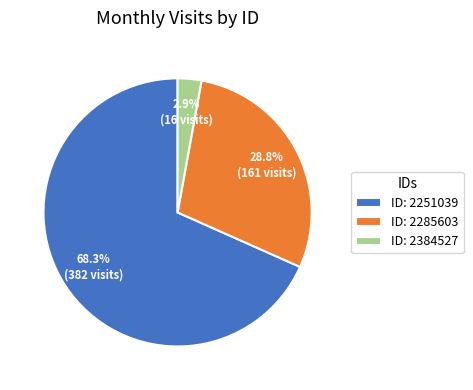

What portion of the pie excludes ID: 2251039?

31.7%